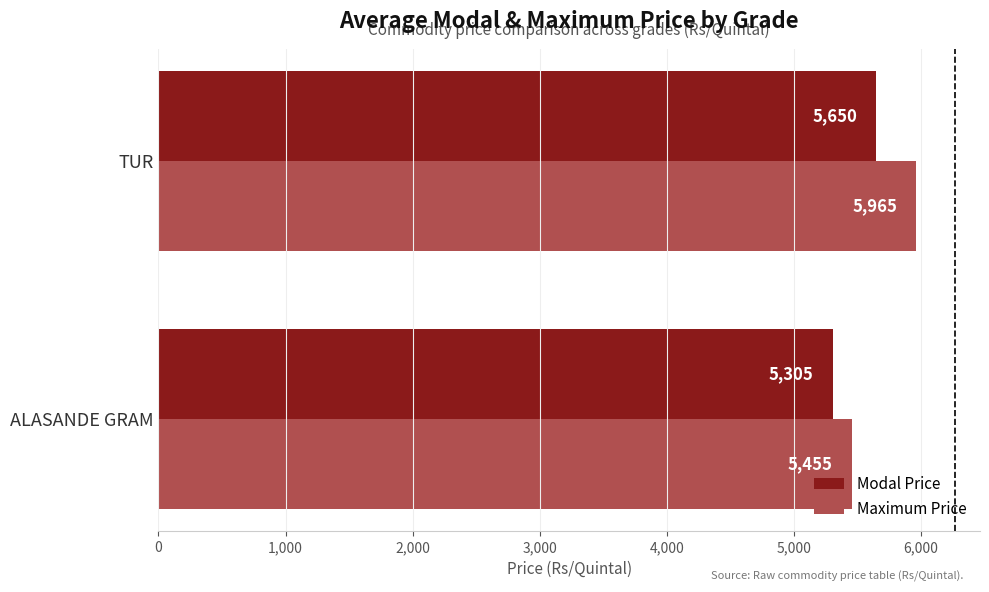

What is the difference between the highest and lowest values at TUR?

315